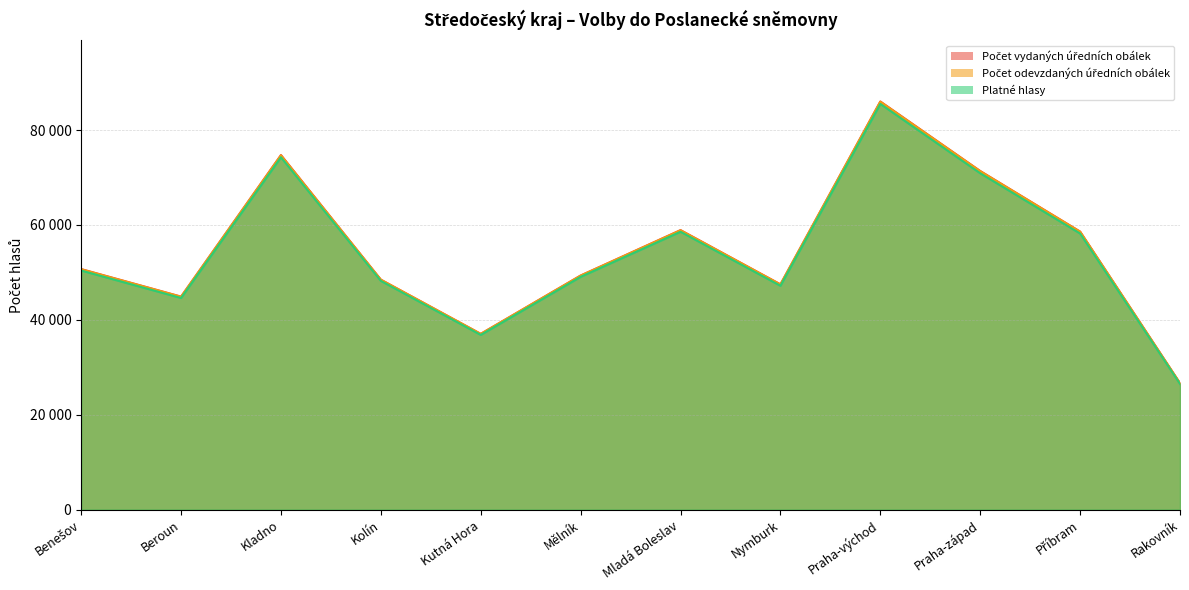

What are all the series names shown in the legend?

Počet vydaných úředních obálek, Počet odevzdaných úředních obálek, Platné hlasy